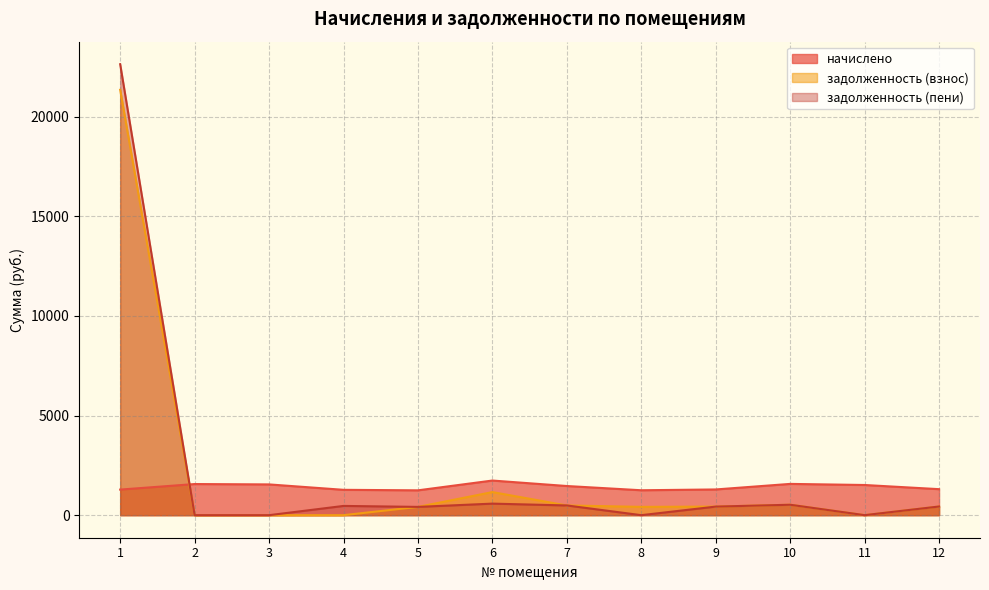

Where is the first local maximum for задолженность (взнос)?

6